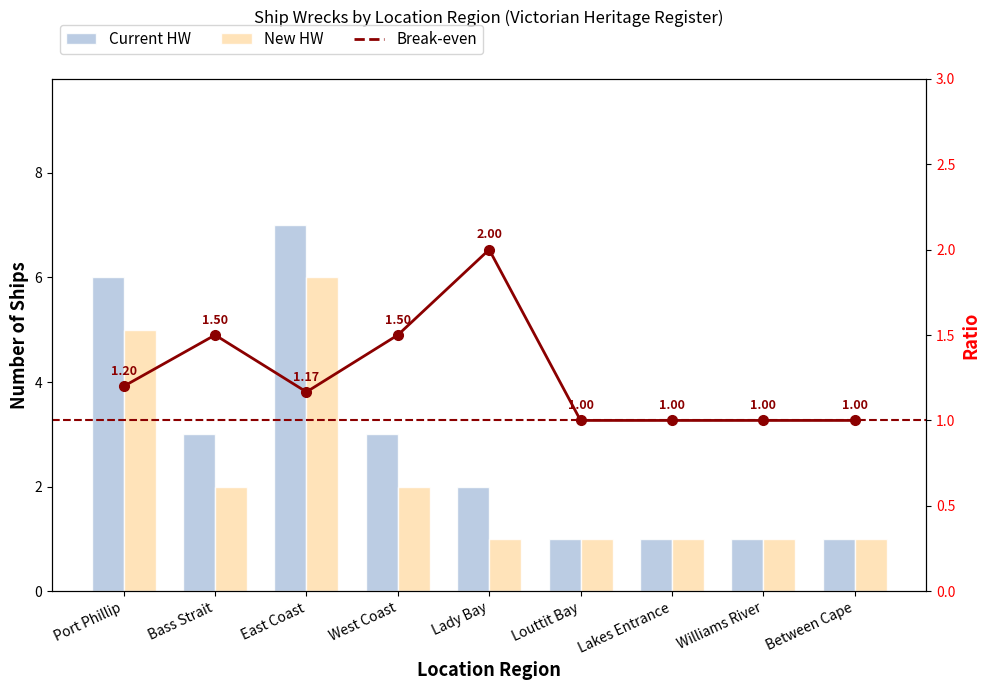

Rank the categories by Break-even value from highest to lowest.

Lady Bay, Bass Strait, West Coast, Port Phillip, East Coast, Louttit Bay, Lakes Entrance, Williams River, Between Cape